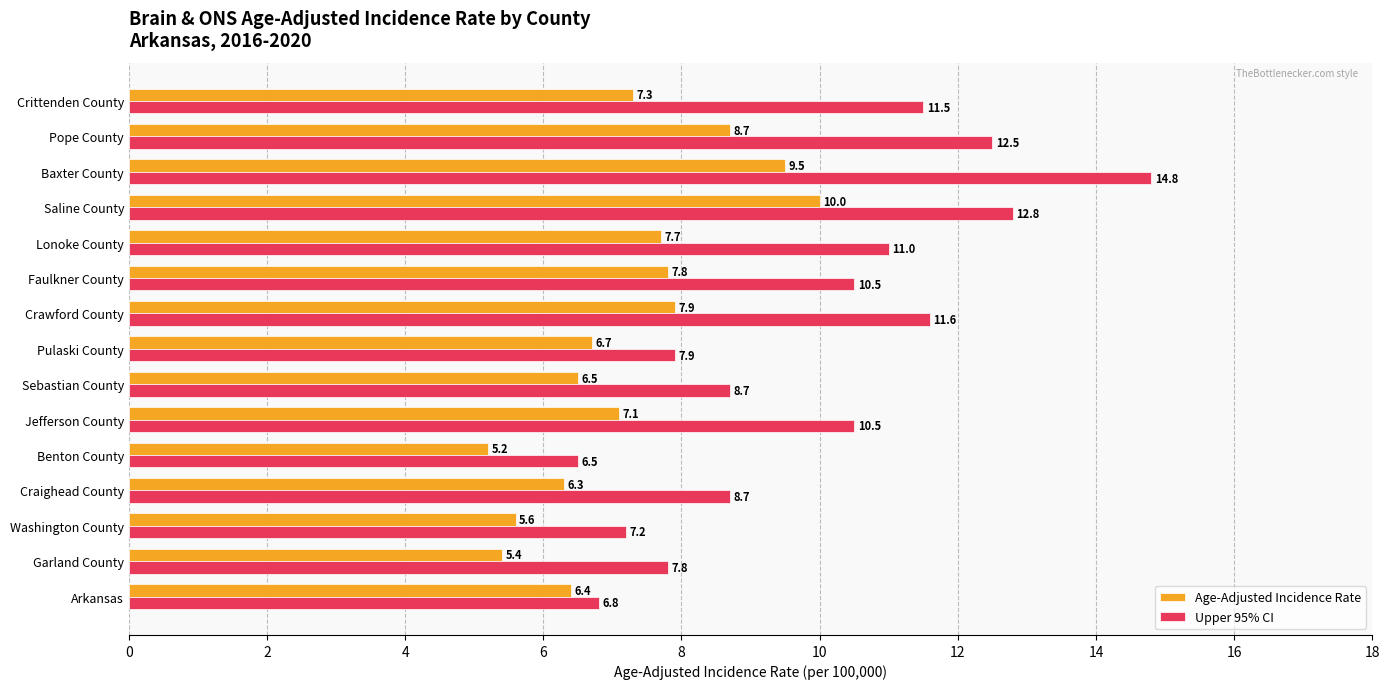

Which series changed the most between Jefferson County and Pope County?

Upper 95% CI